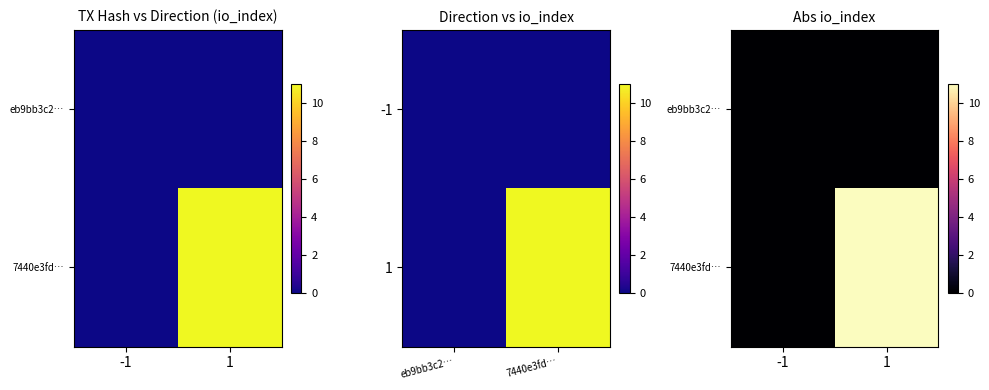

How many data points in 7440e3fd… are less than 11?

1